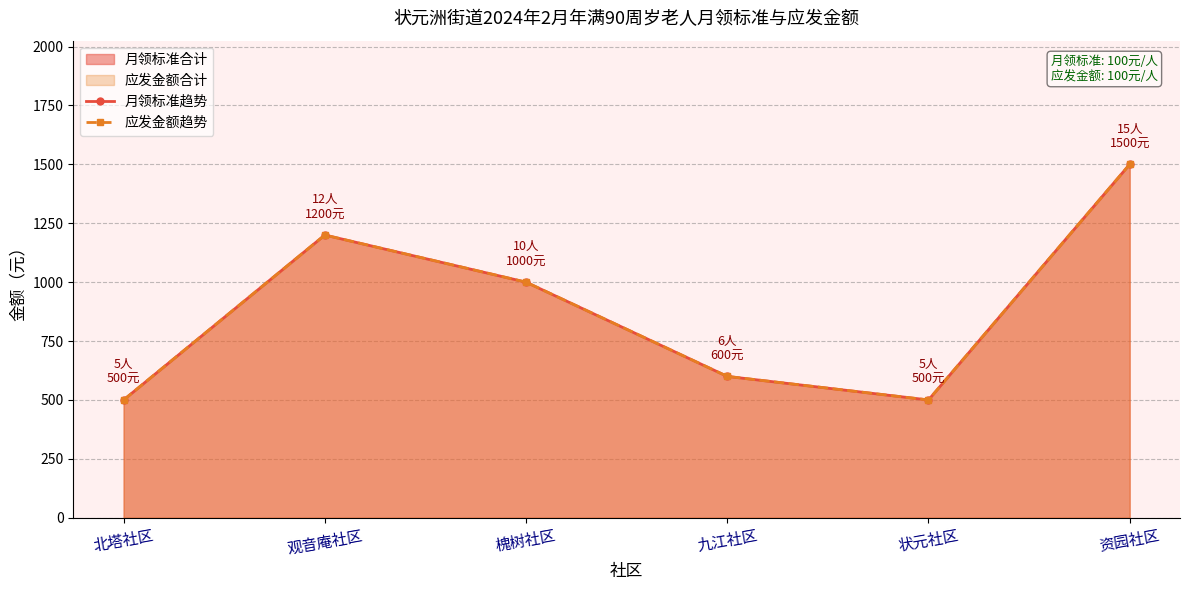

Is it true that 应发金额趋势 equals 1000 at 槐树社区?

True